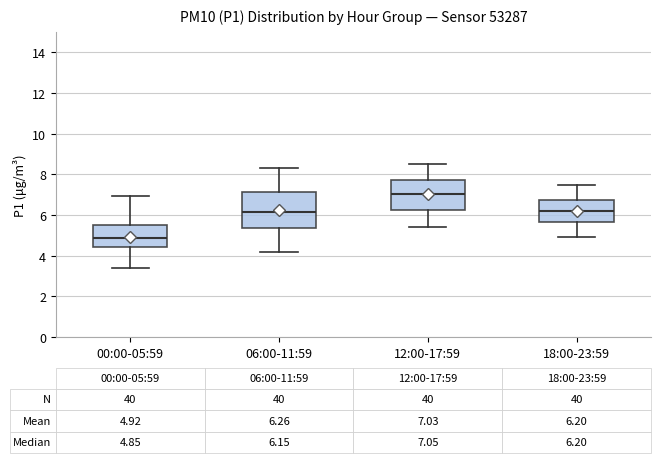

Which box has the highest median line?

12:00-17:59